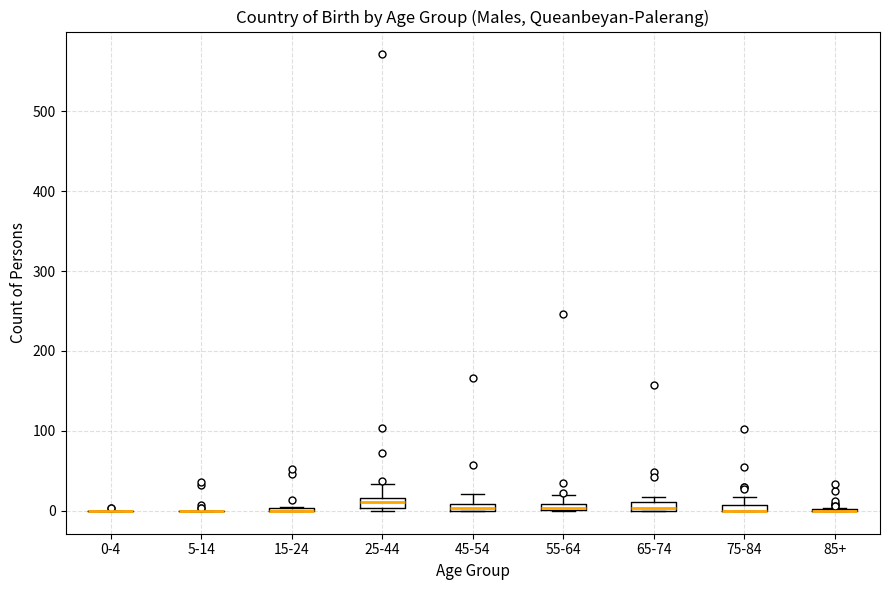

Where is the upper edge of the box for 45-54 on the y-axis? The values are not printed on the chart, so give them approximately, as read against the axis.

10